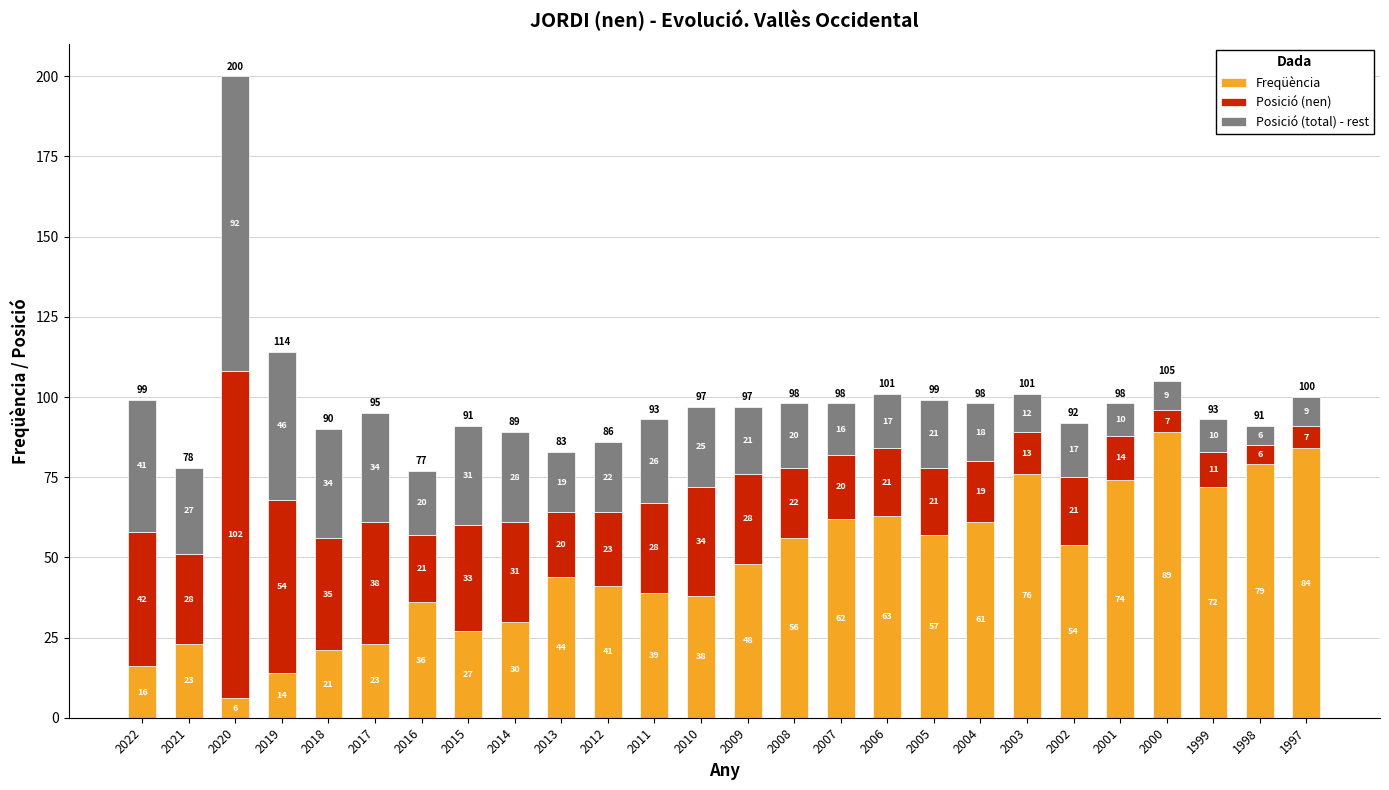

How many data points in Freqüència are less than 48?

13